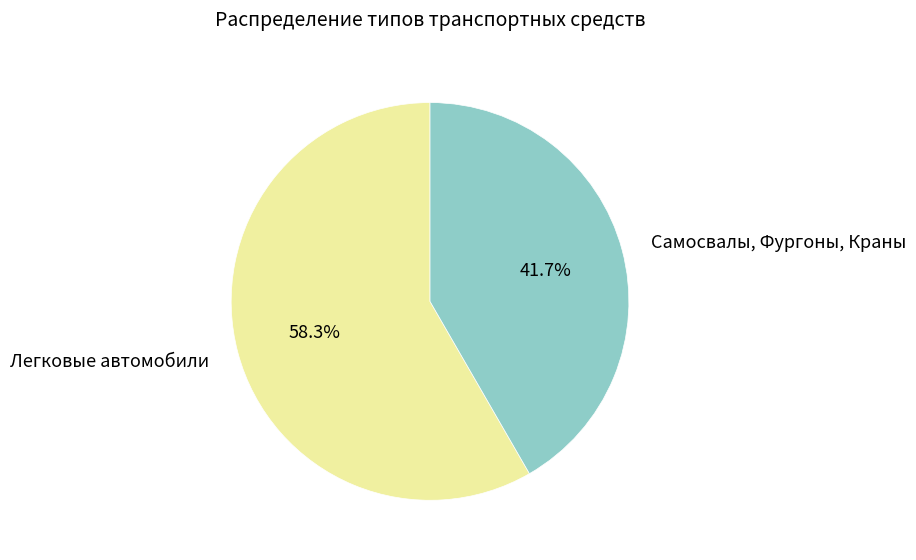

Does any single category account for the majority?

Yes